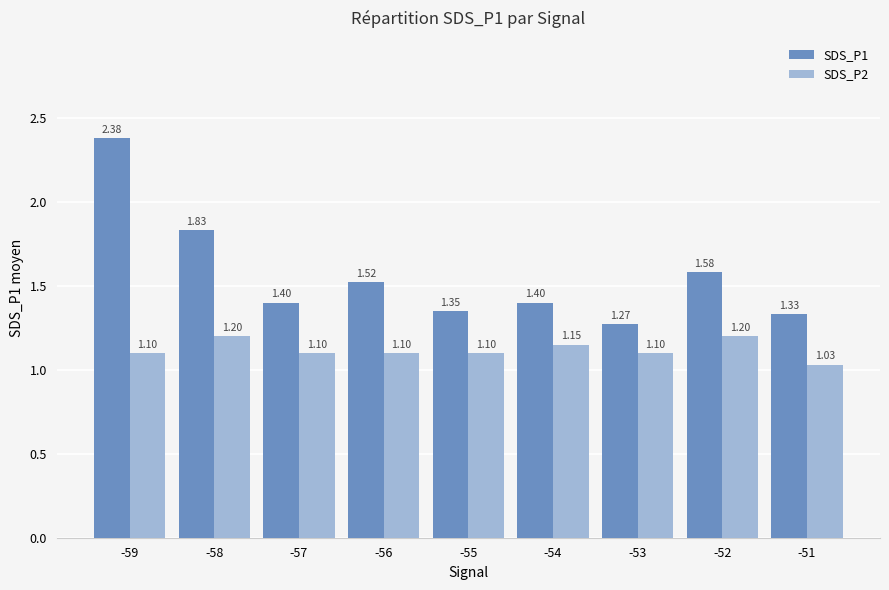

Which series has the widest spread of values?

SDS_P1